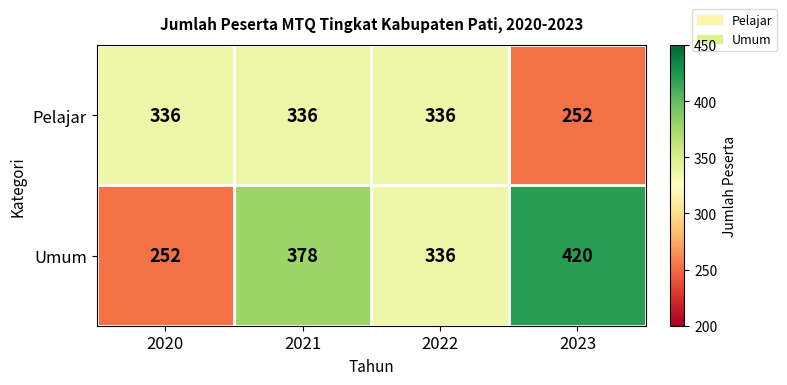

How many values in the Umum series are below 378?

2